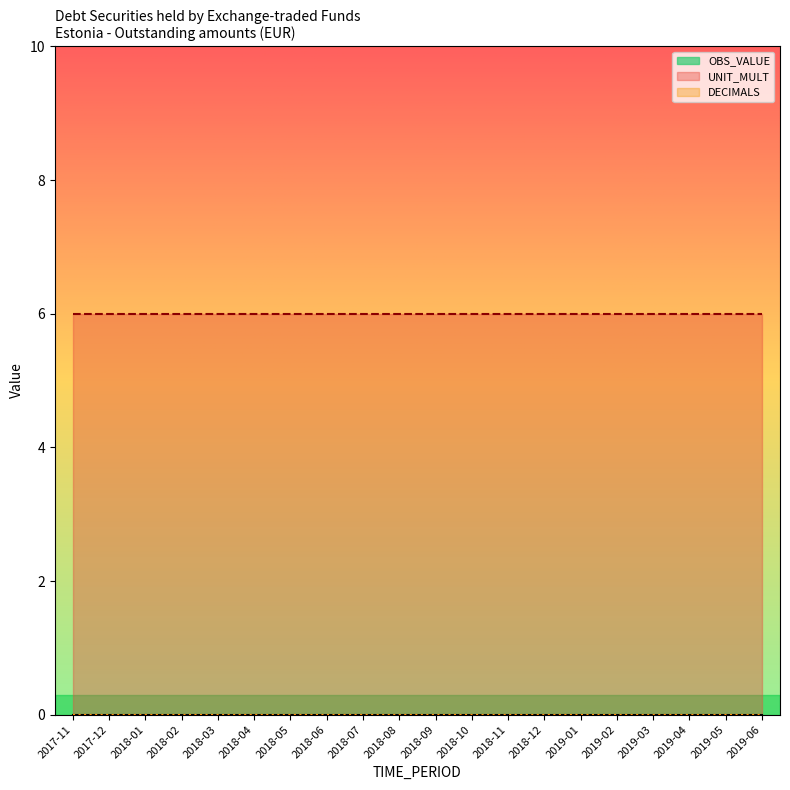

Which series has the largest total across all categories?

UNIT_MULT